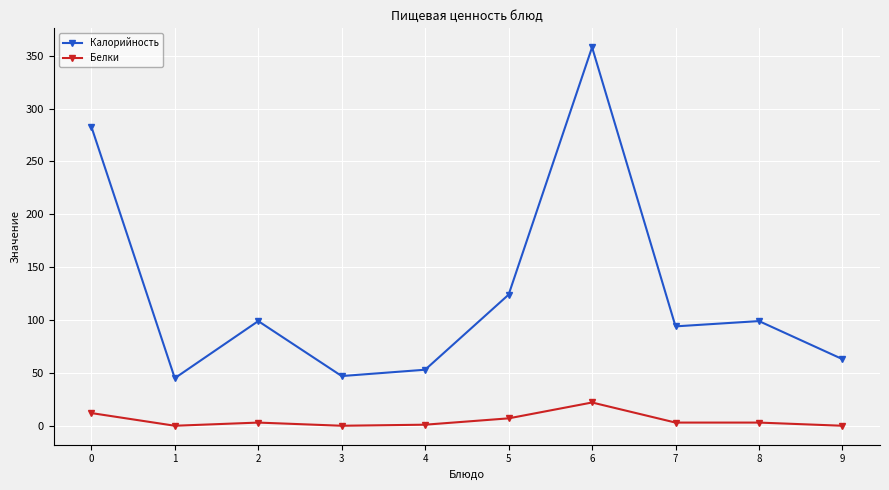

Which category has the highest value in the Калорийность series?

6